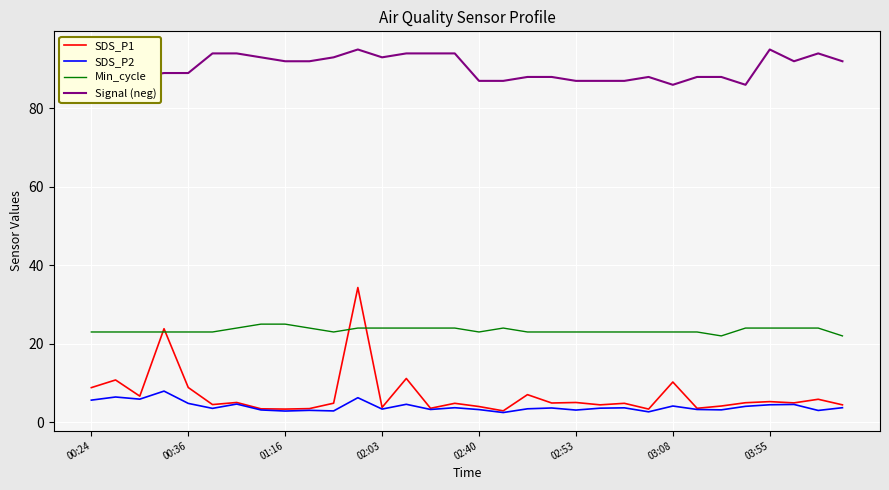

Which series has the largest total across all categories?

Signal (neg)